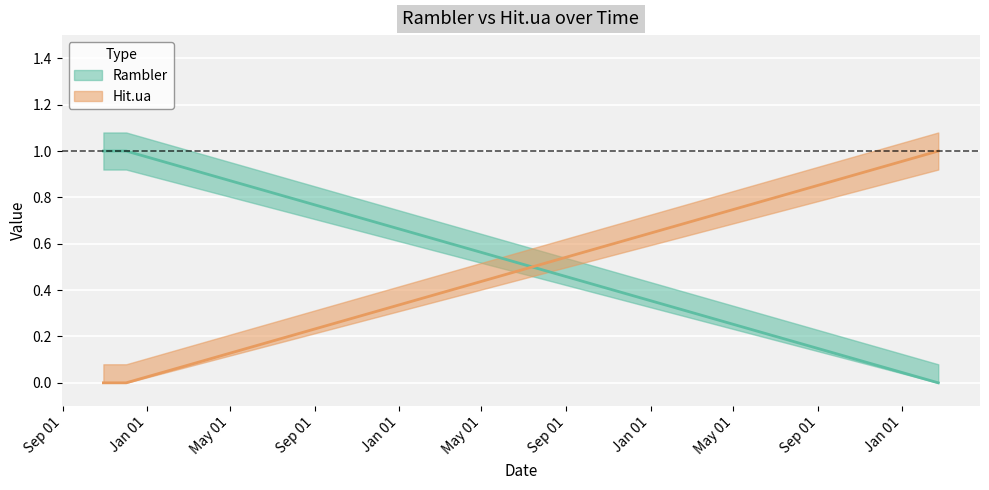

How many Rambler values are between 1 and 2?

3